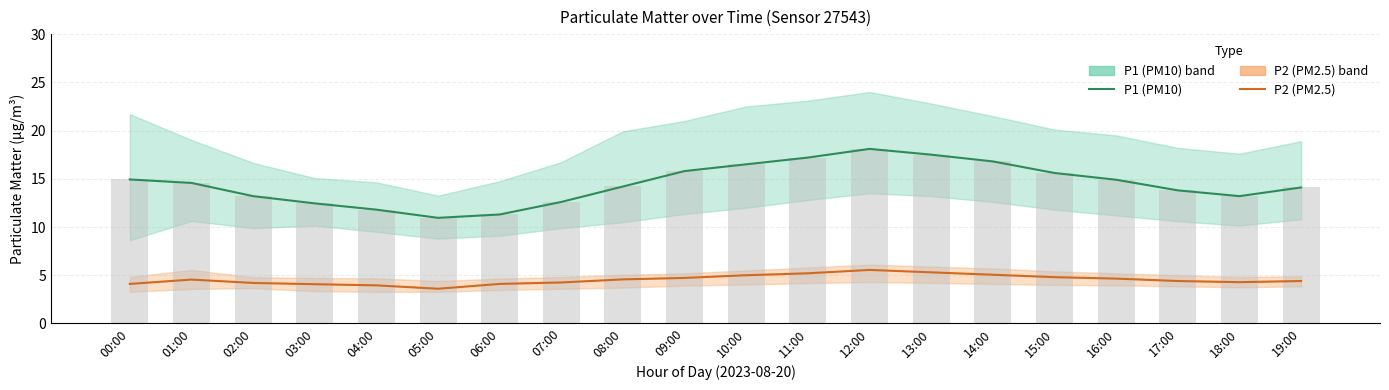

At which label does P2 (PM2.5) first exceed 4?

00:00